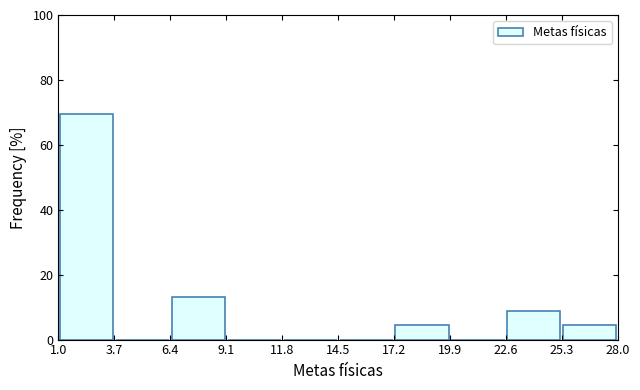

What is the height of the bar covering 1.0 to 3.7 on the x-axis? The values are not printed on the chart, so give them approximately, as read against the axis.

70